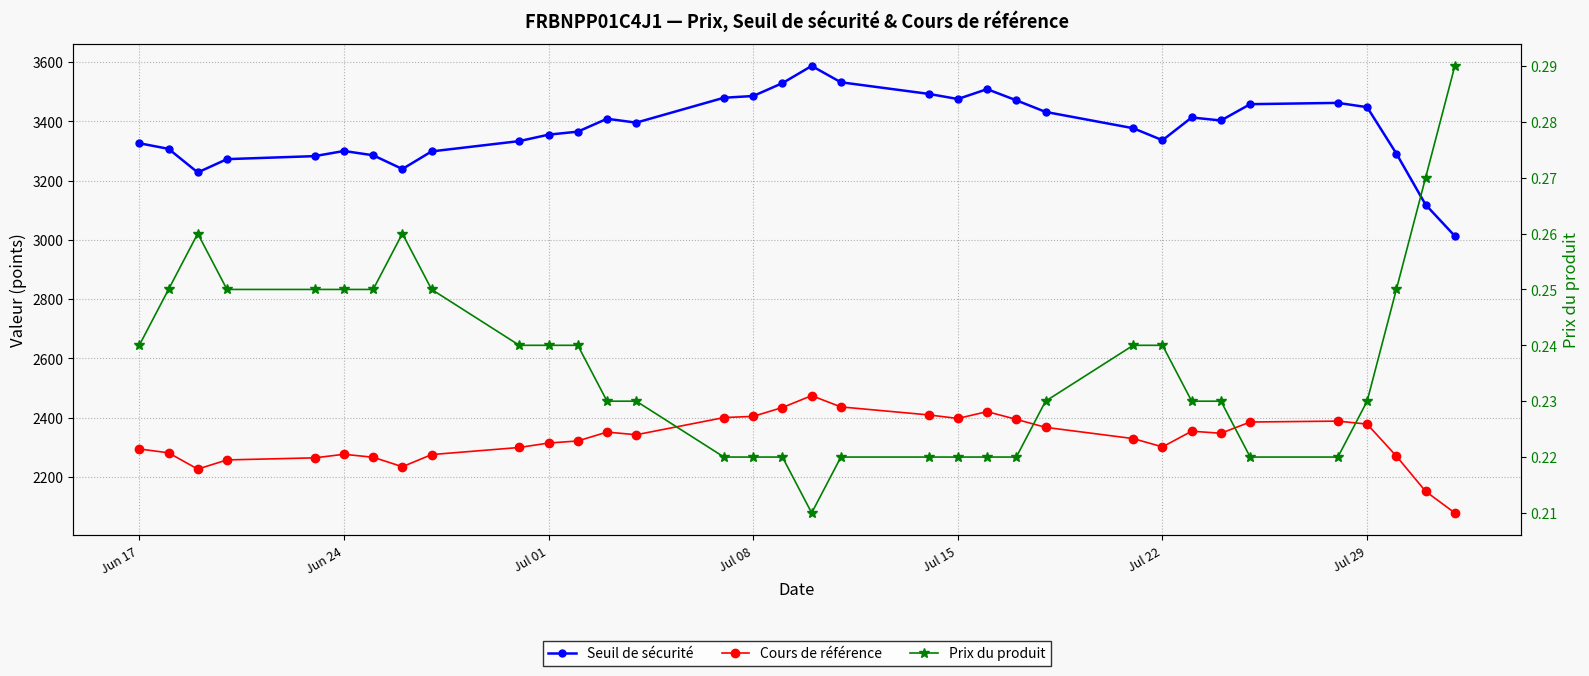

How many categories are shown in the chart?

34